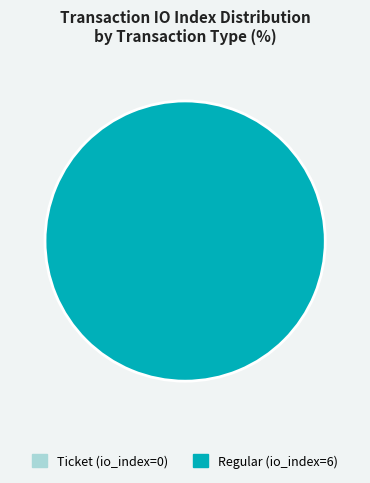

Which category accounts for the majority?

Regular (io_index=6)